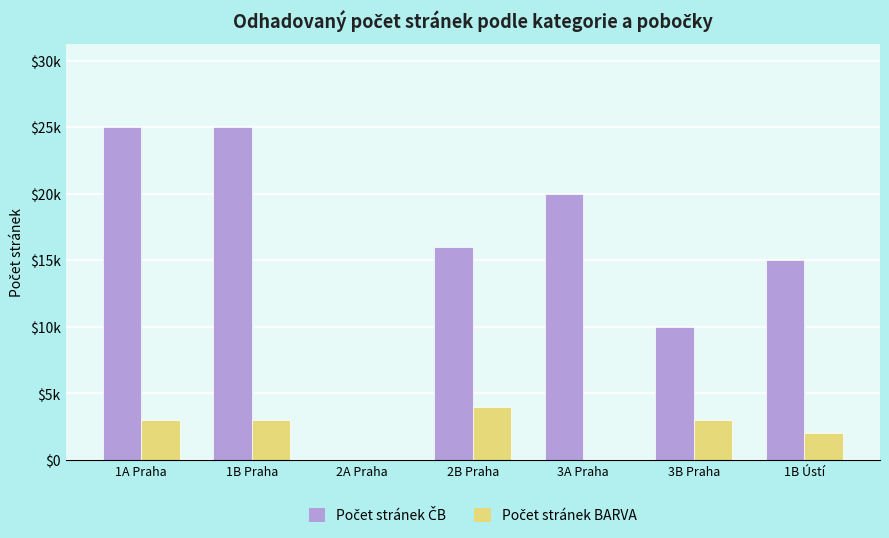

Are the bars grouped side by side (vs. stacked)?

Yes